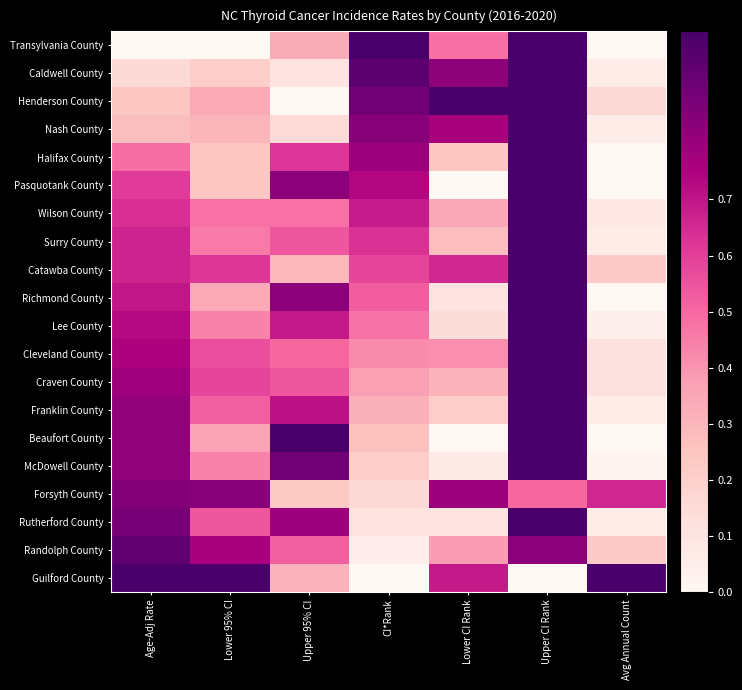

Which label corresponds to the smallest value in the chart?

Age-Adj Rate